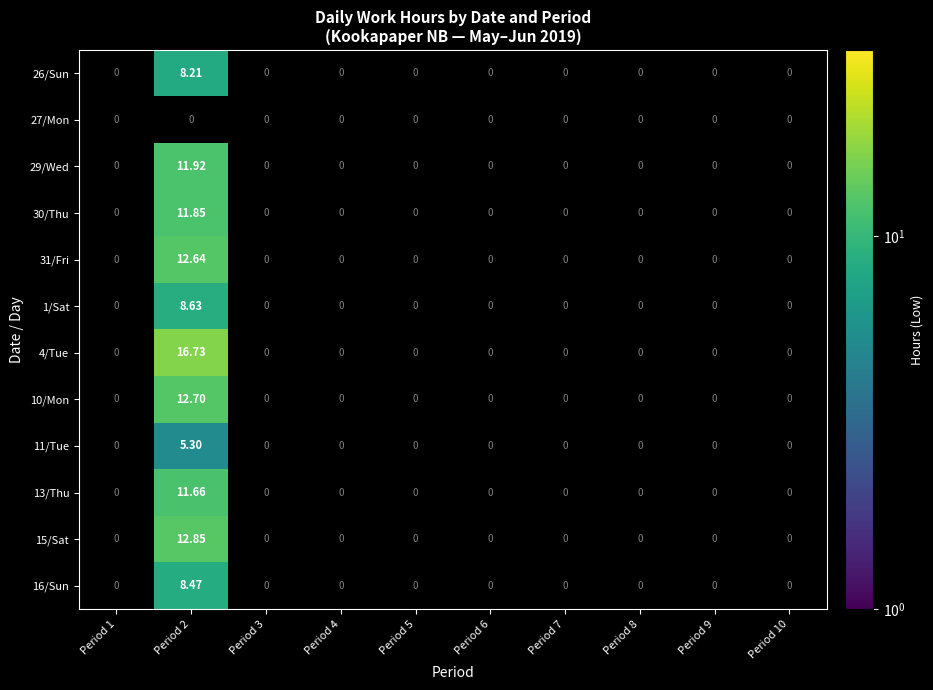

How many positive values does the 4/Tue series have?

1